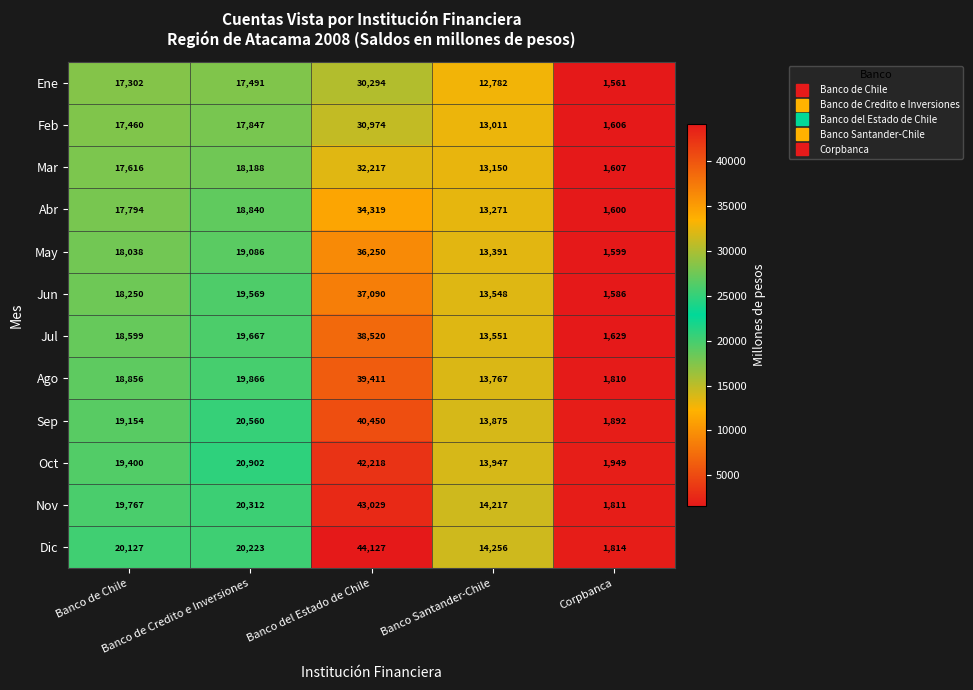

List the series in order of their peak value, highest first.

Dic, Nov, Oct, Sep, Ago, Jul, Jun, May, Abr, Mar, Feb, Ene